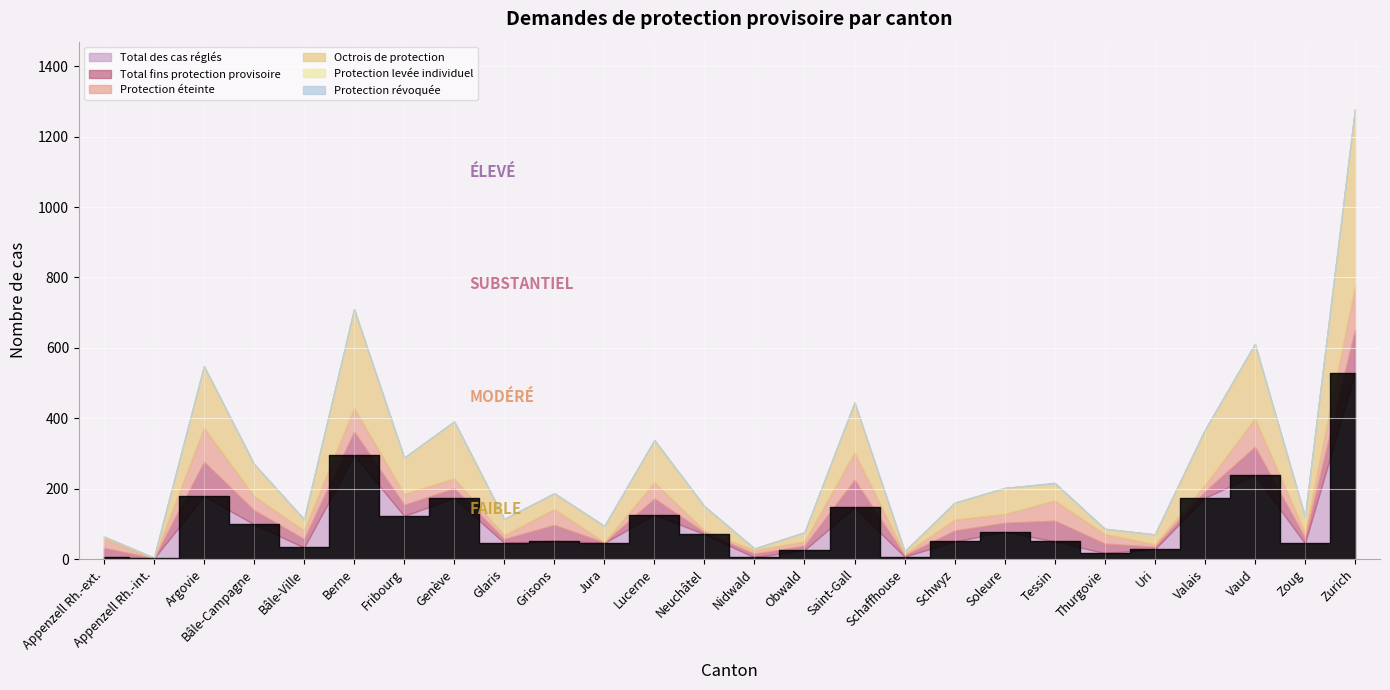

Which category has the highest value across all series?

Zurich